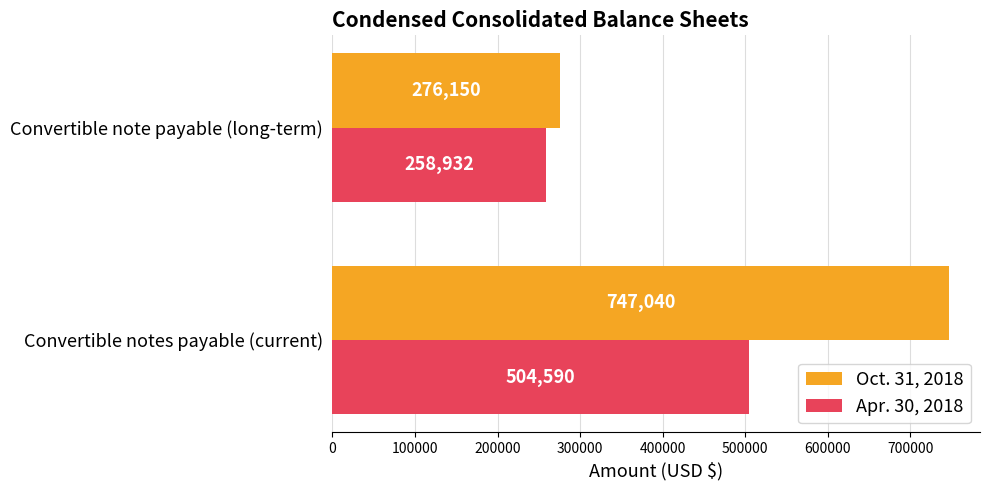

Which series has the largest total across all categories?

Oct. 31, 2018